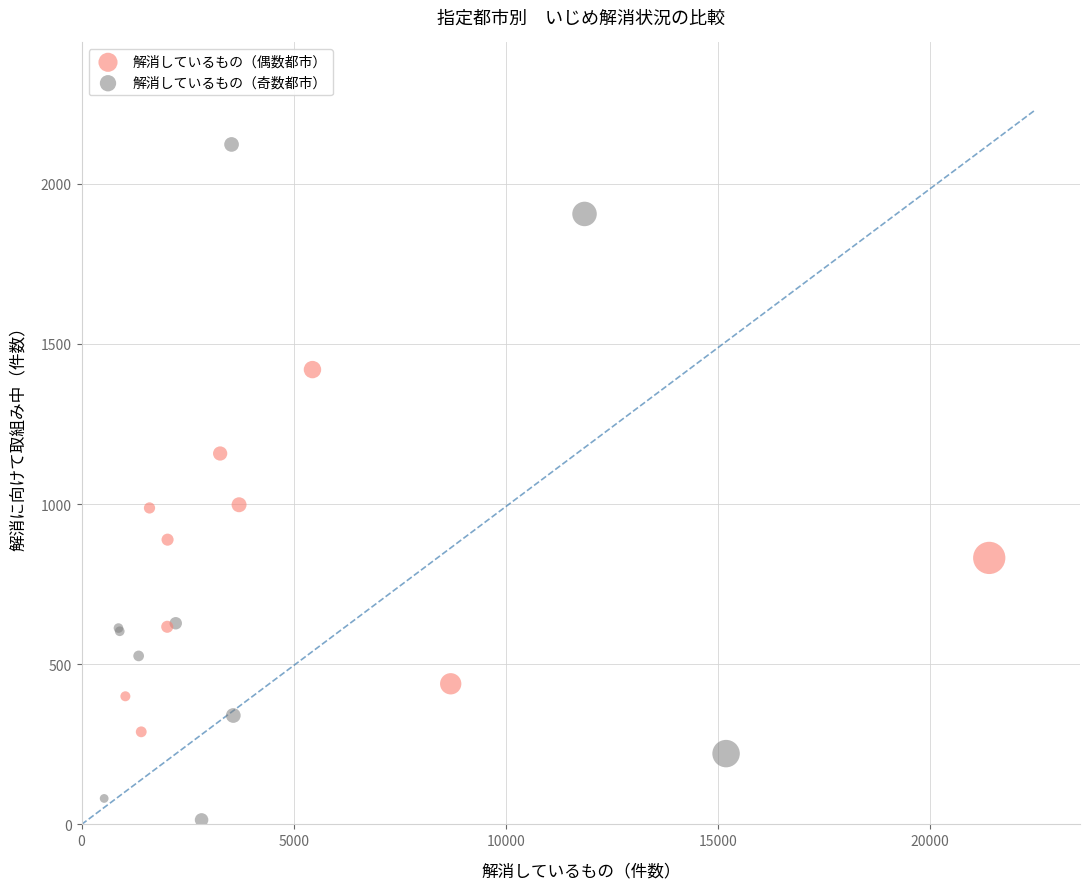

Which series has the widest spread of Y values?

解消しているもの（奇数都市）